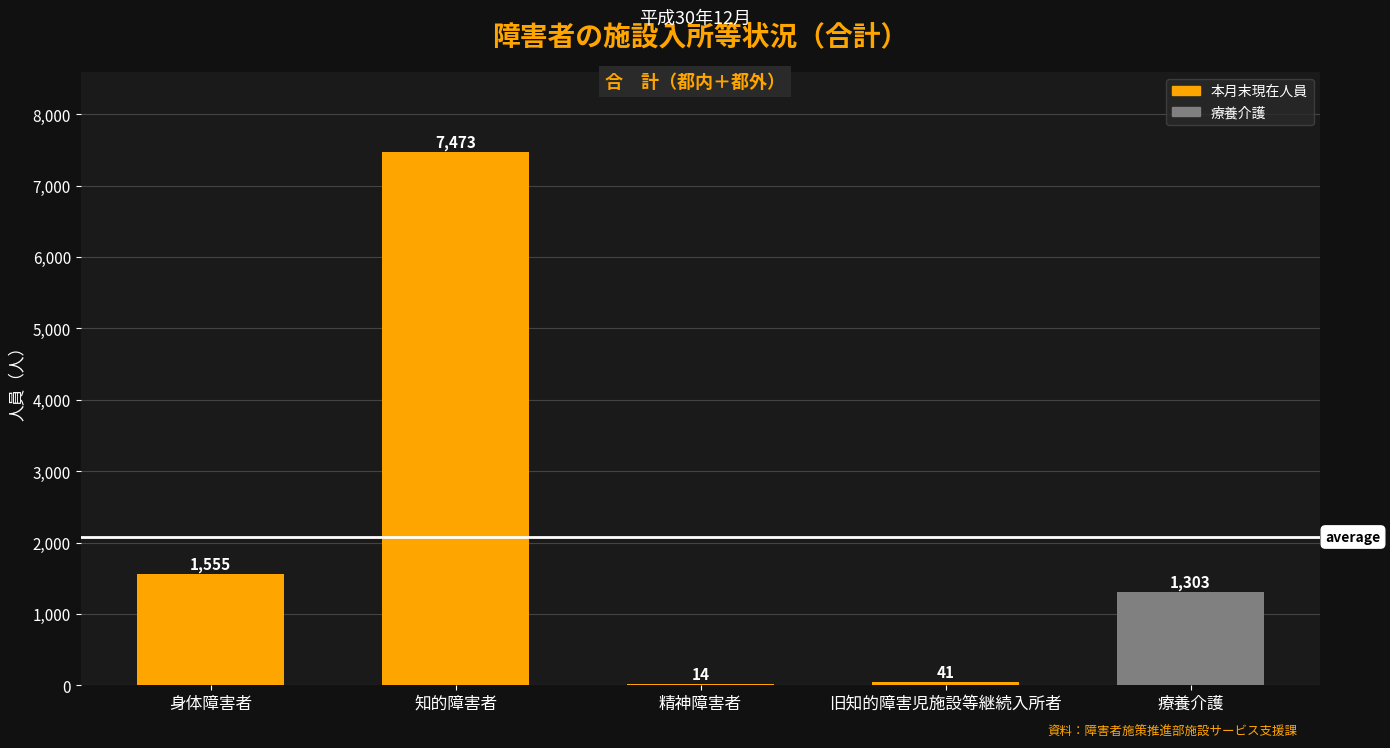

Approximately how many times larger is the value at 身体障害者 compared to 旧知的障害児施設等継続入所者?

37.9